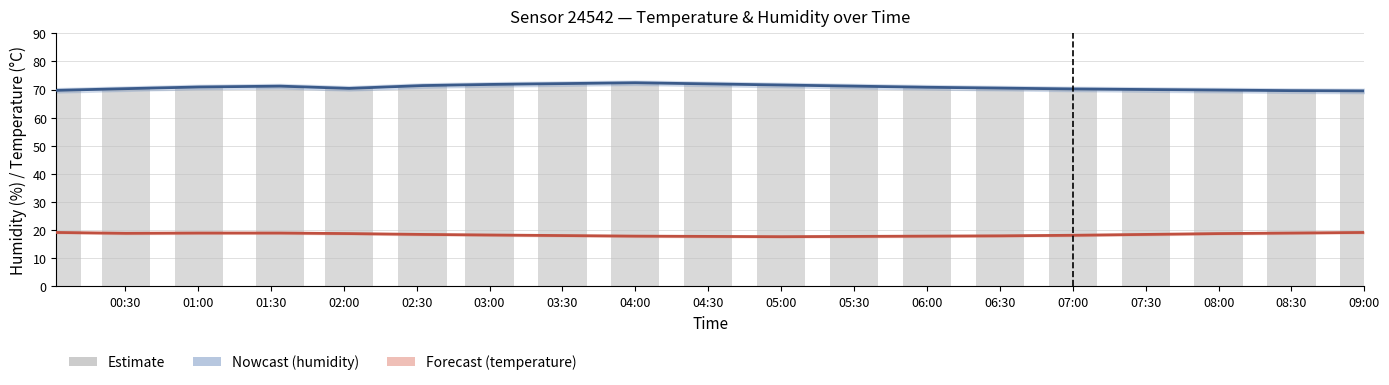

Is the value of humidity at 05:30 greater than the value of Forecast (temperature) at 01:00?

Yes